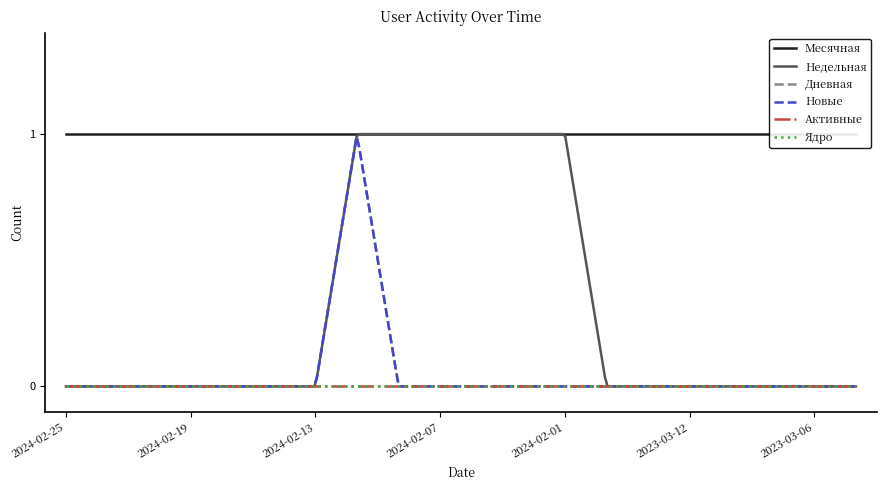

Where is Месячная nearest to the value 1?

2024-02-25